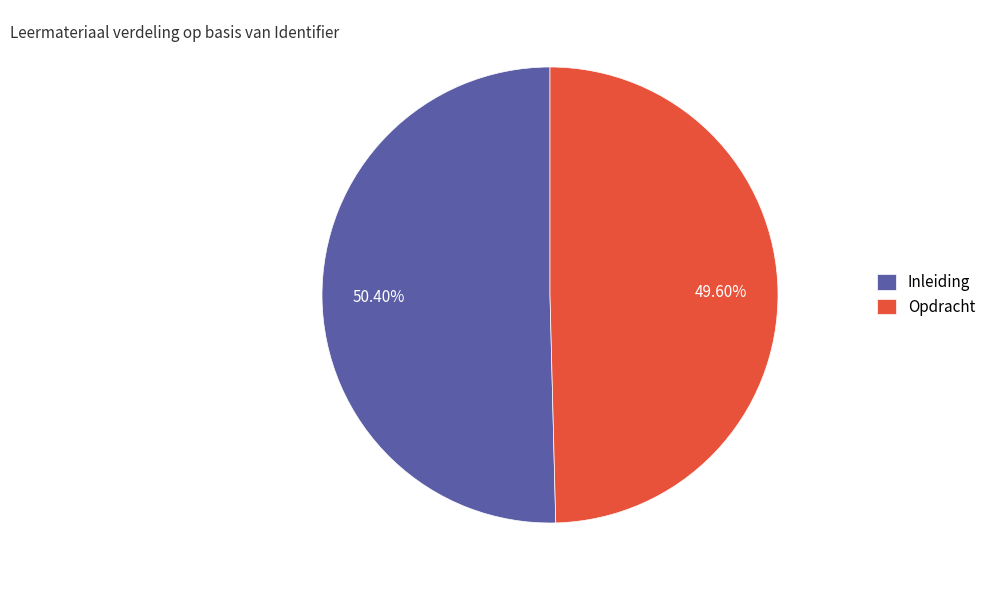

Rank the categories by value from lowest to highest.

Opdracht, Inleiding